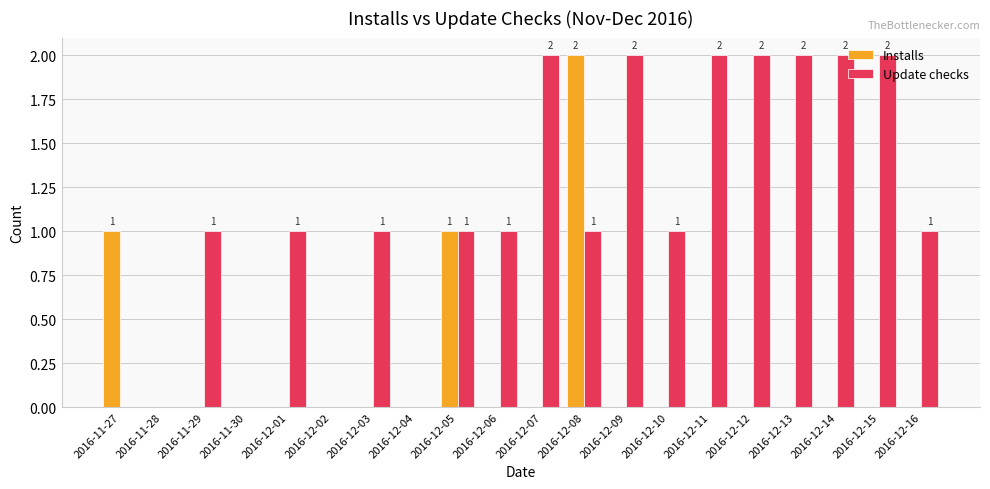

How many data points does each series have?

20